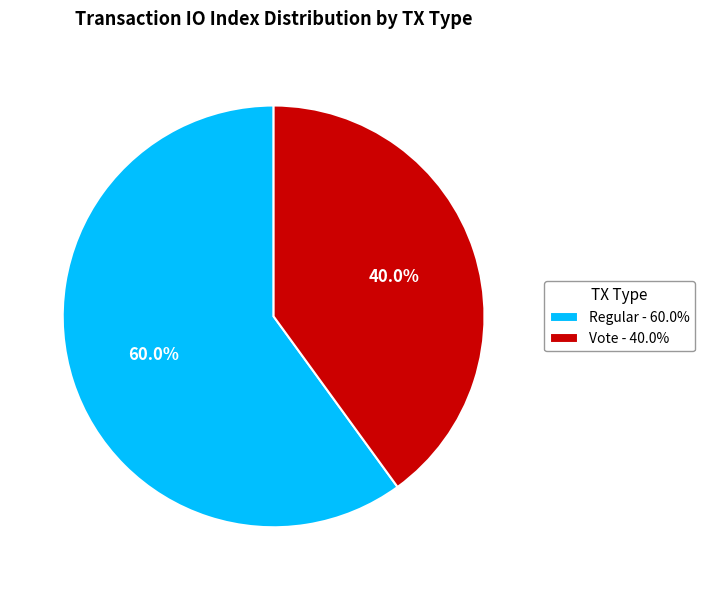

Rank the categories by value from highest to lowest.

Regular - 60.0%, Vote - 40.0%